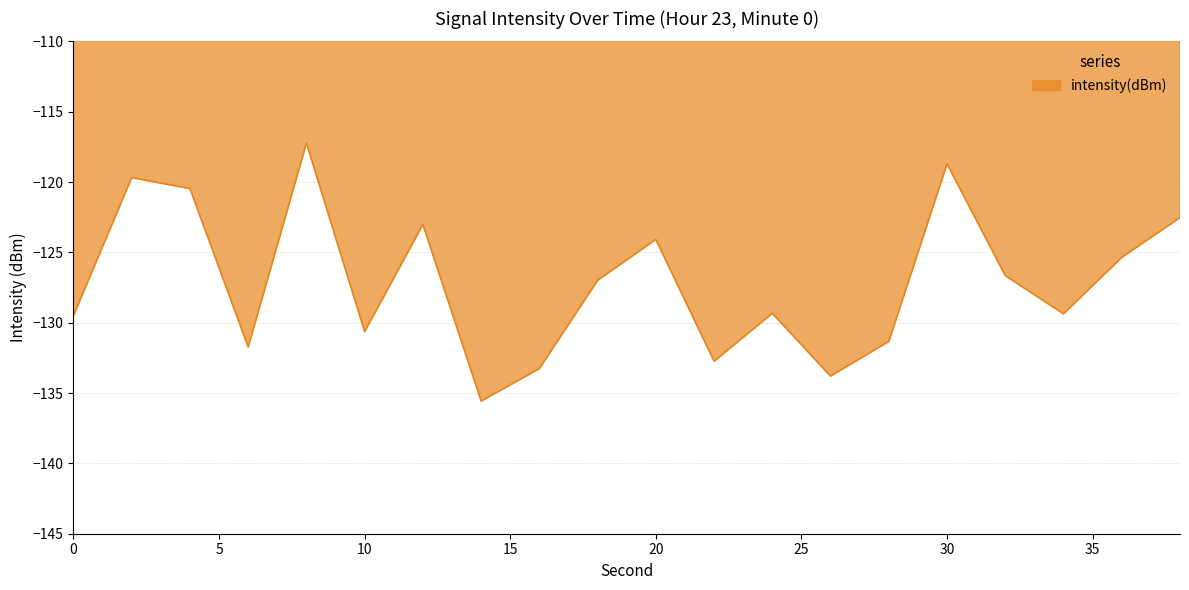

What is the minimum value shown in the chart?

-135.6